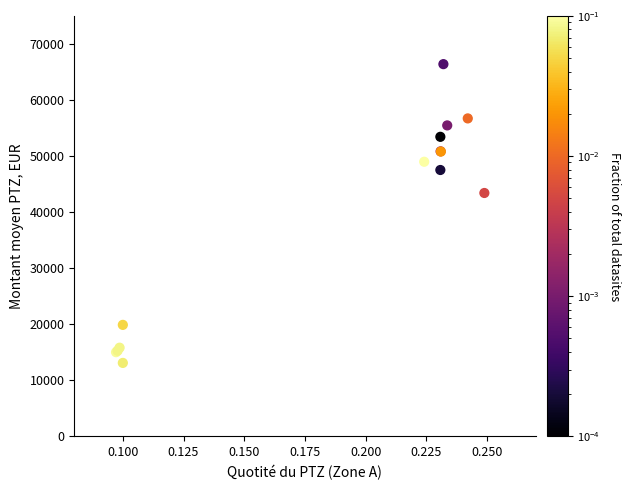

What Y value in the scatter plot is closest to 39749?

43413.4